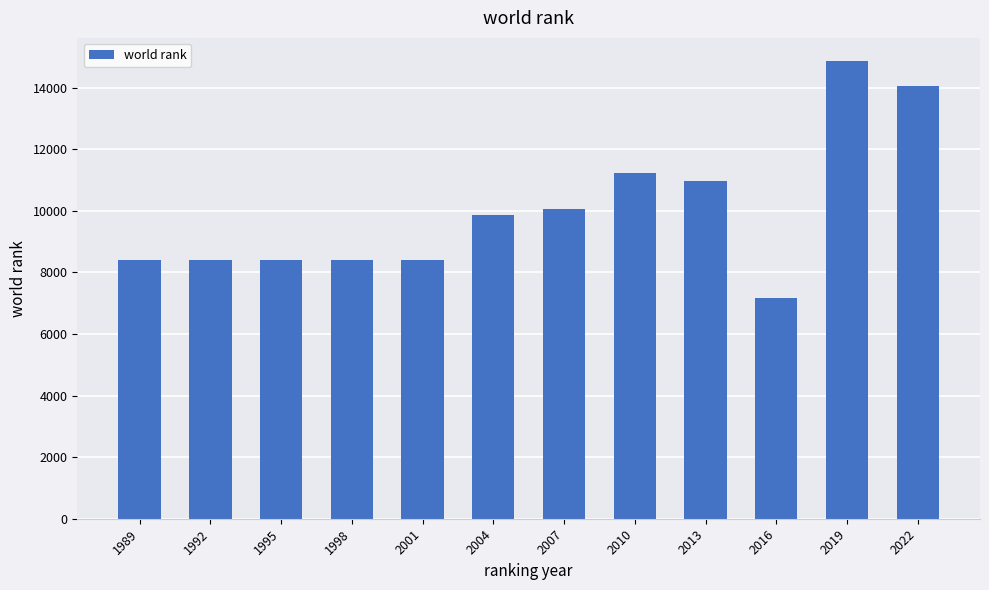

What is the value of the 6th bar from the left?

9866